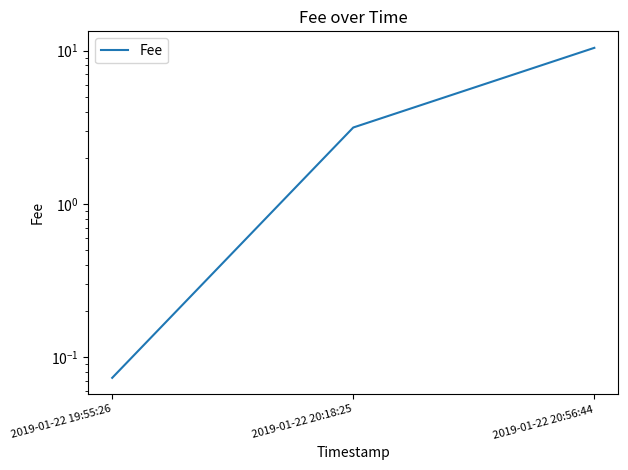

Between 2019-01-22 20:56:44 and 2019-01-22 19:55:26, which is larger?

2019-01-22 20:56:44